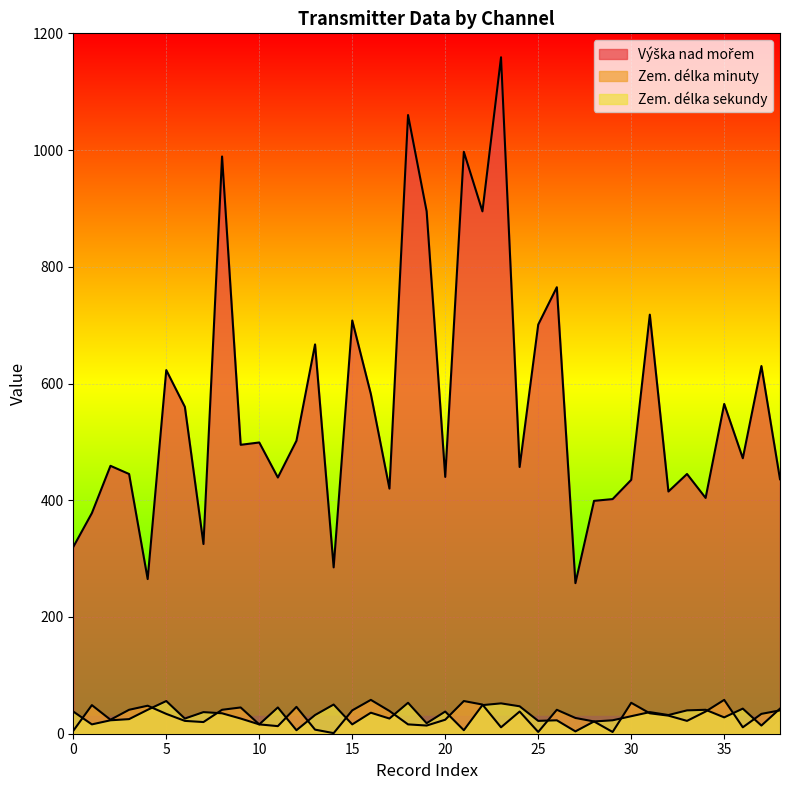

Is it true that Zem. délka minuty equals 65 at 23?

False